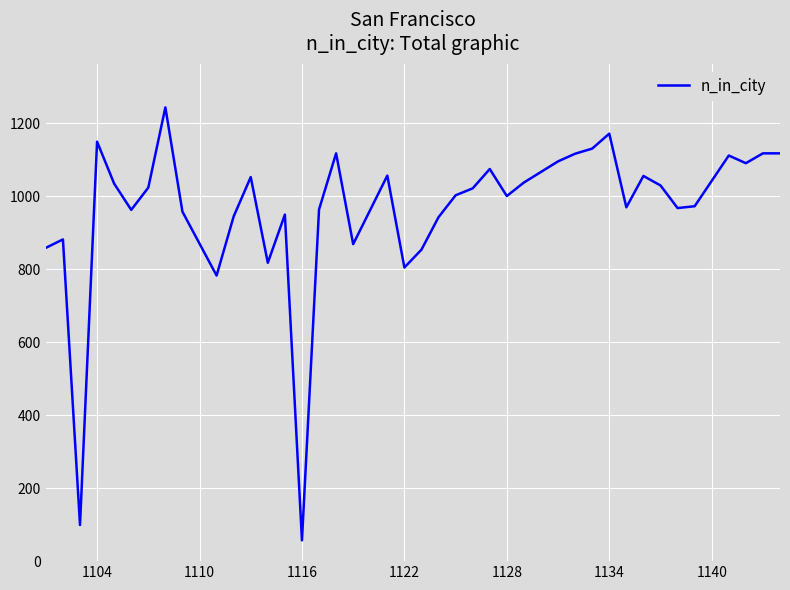

What is the maximum value shown in the chart?

1244